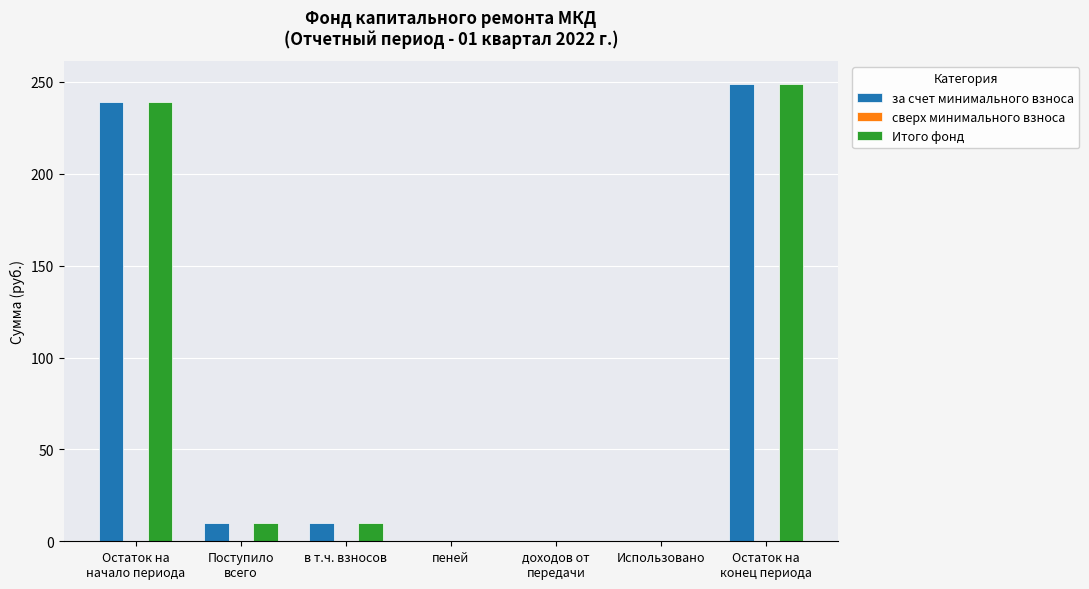

What is the maximum value shown in the chart?

248.9